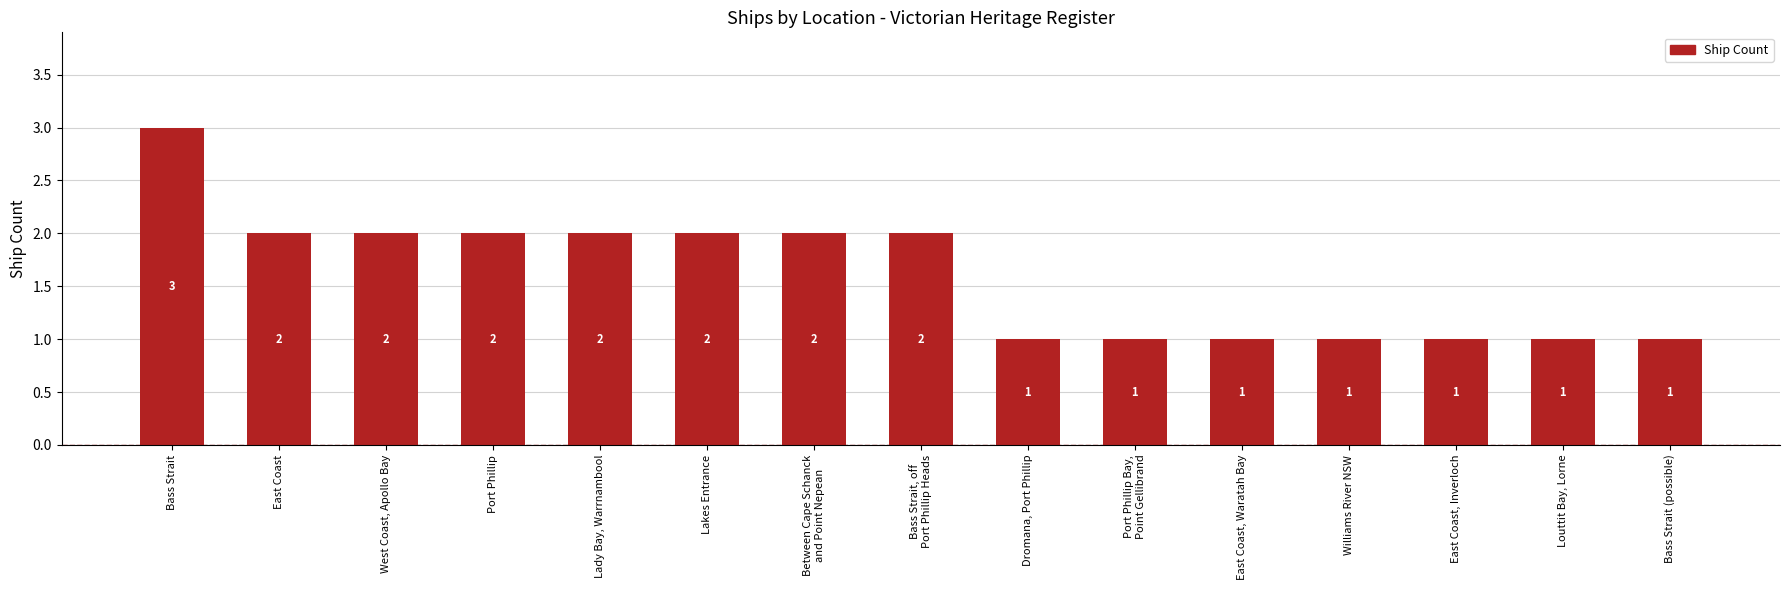

What is the value of the 14th bar from the left?

1